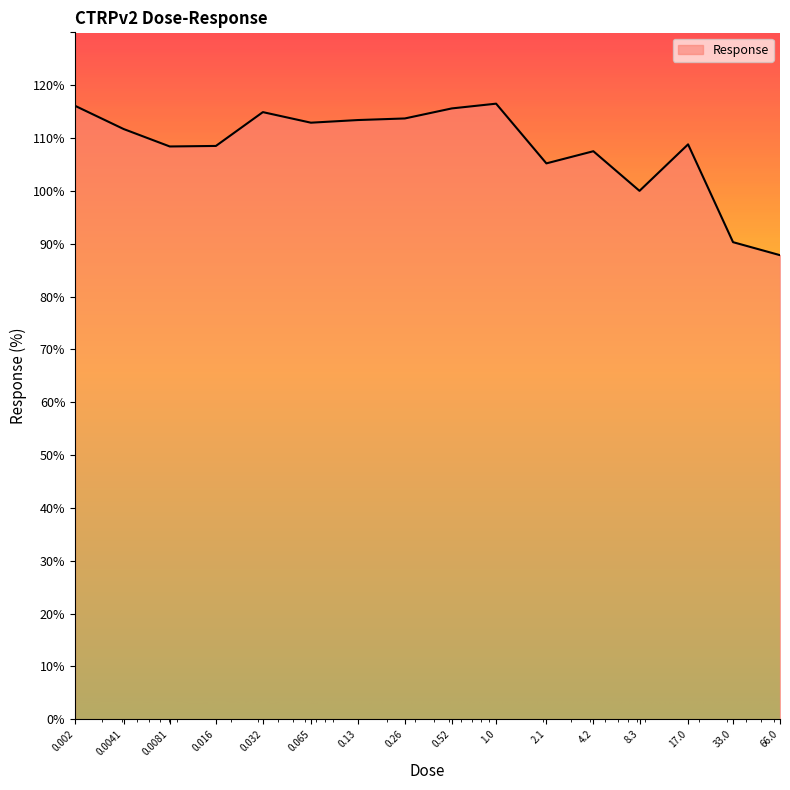

What is the maximum value shown in the chart?

116.5